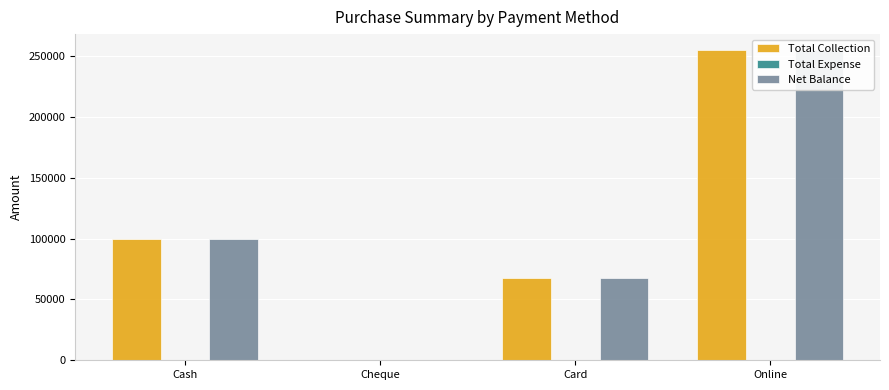

At which label is Total Collection closest to 127550?

Cash